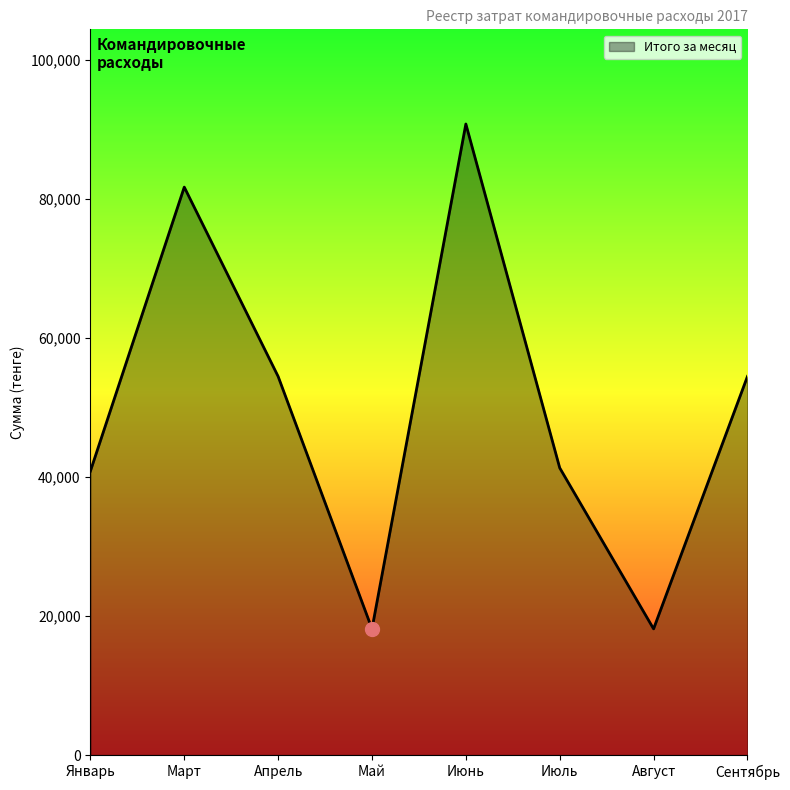

The chart shows a value of 54456 at Сентябрь. True or false?

True